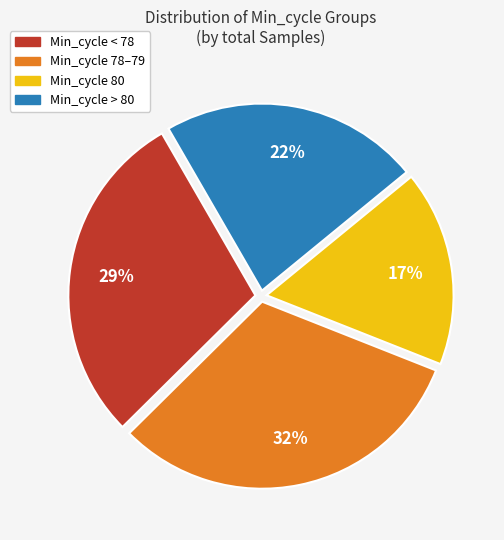

To the nearest percent, what is the average slice percentage?

25%